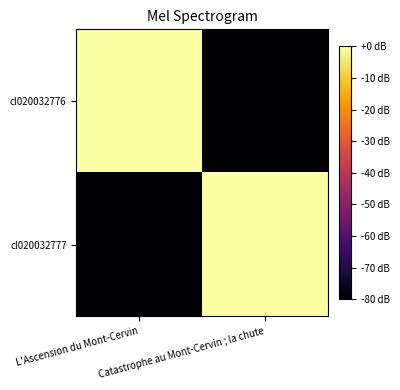

Rank the series by their maximum value, from lowest to highest.

cl020032776, cl020032777